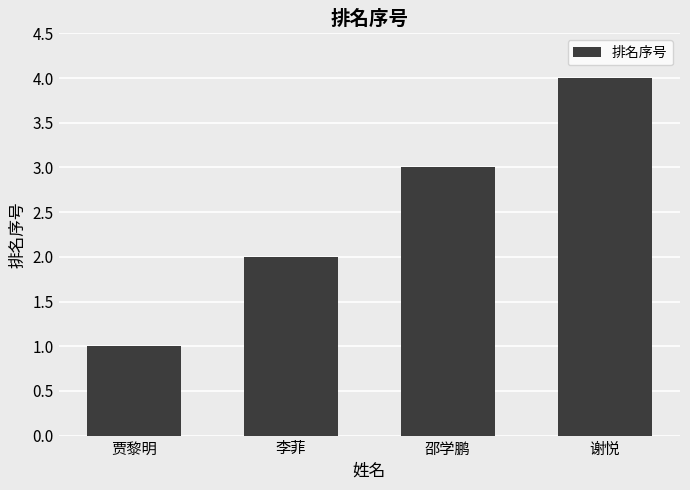

What is the label of the 2nd bar from the left?

李菲